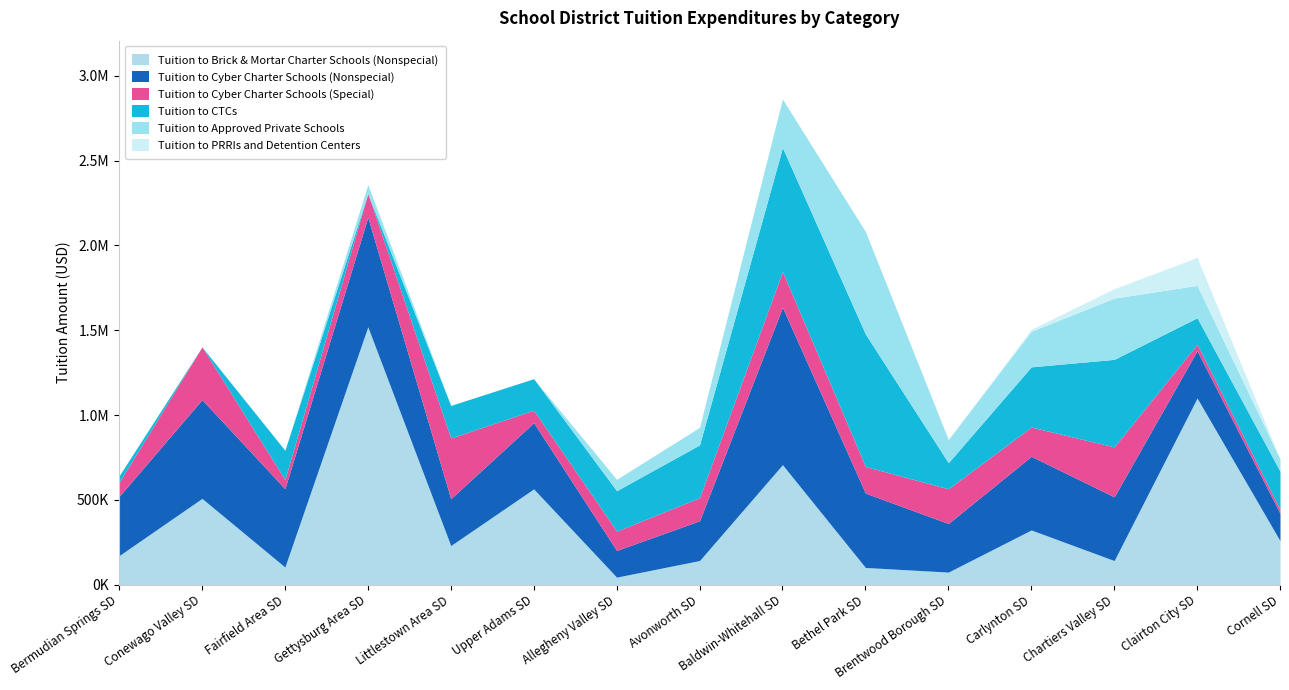

Is it true that Tuition to PRRIs and Detention Centers equals 0.0 at Cornell SD?

True